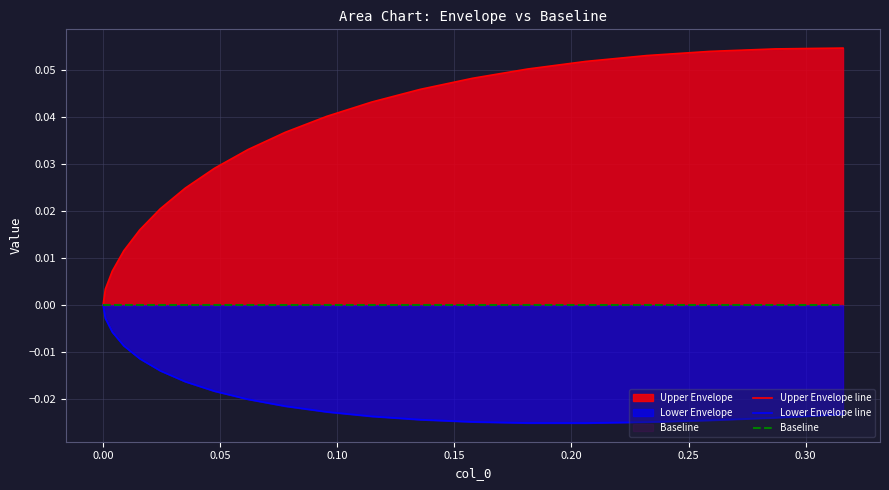

How many lines are shown in the chart?

3